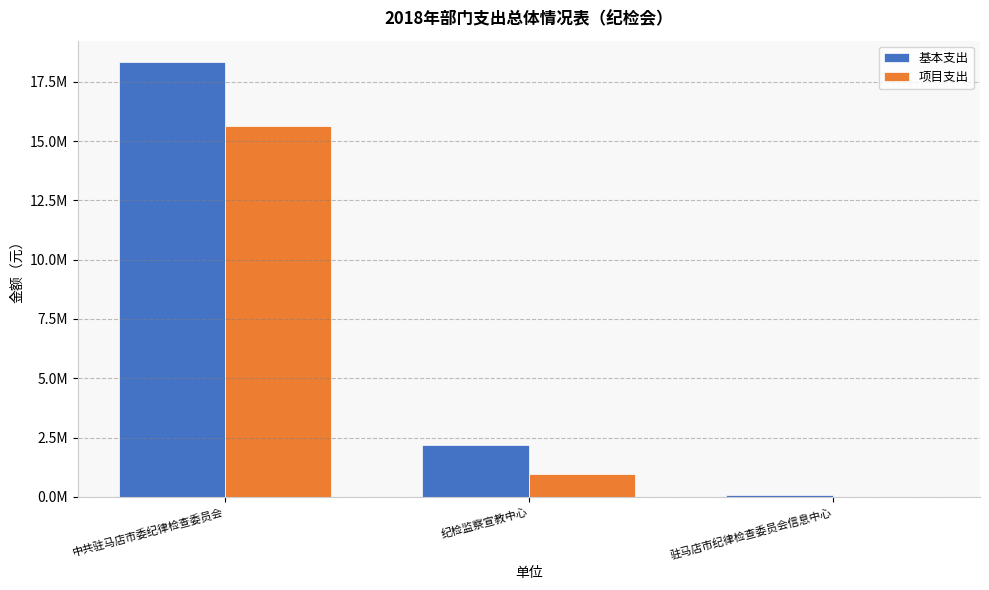

What is the label of the 2nd bar from the left?

纪检监察宣教中心